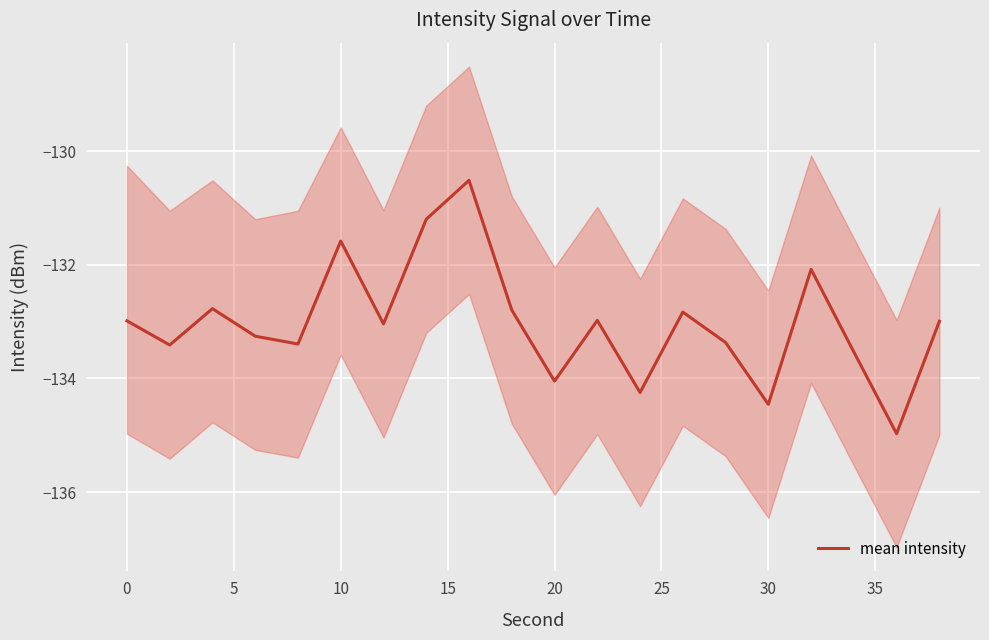

True or false: mean intensity has a value of -186.7 at 30.

False